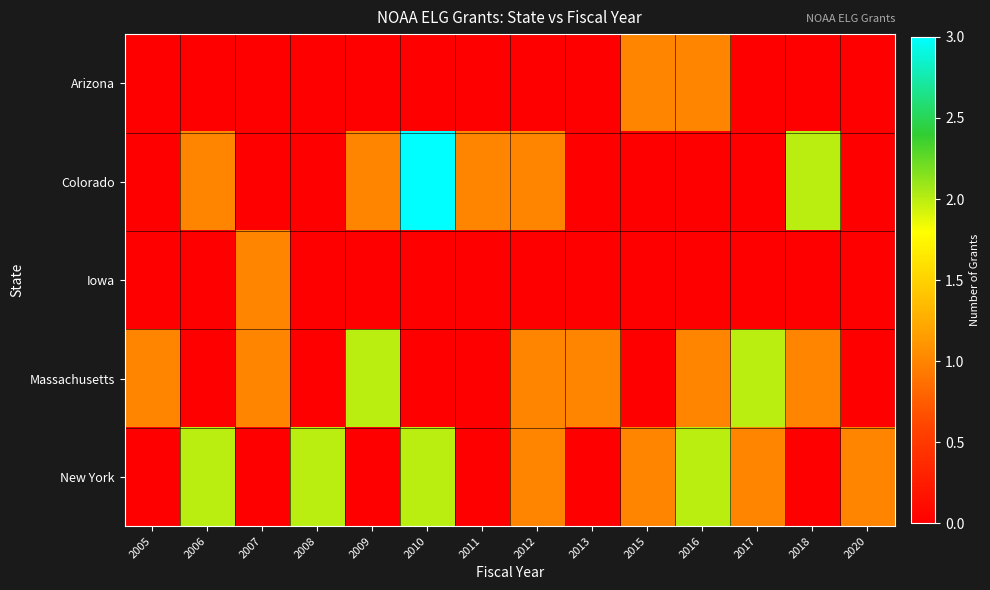

Rank the series by their maximum value, from lowest to highest.

Arizona, Iowa, Massachusetts, New York, Colorado